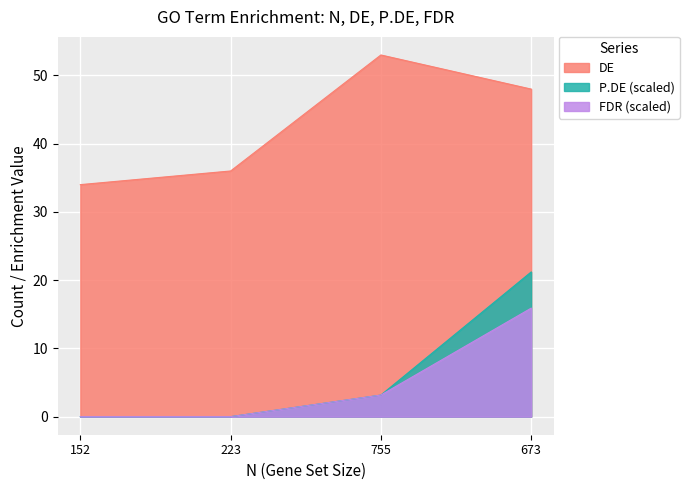

Which series has the widest spread of values?

P.DE (scaled)